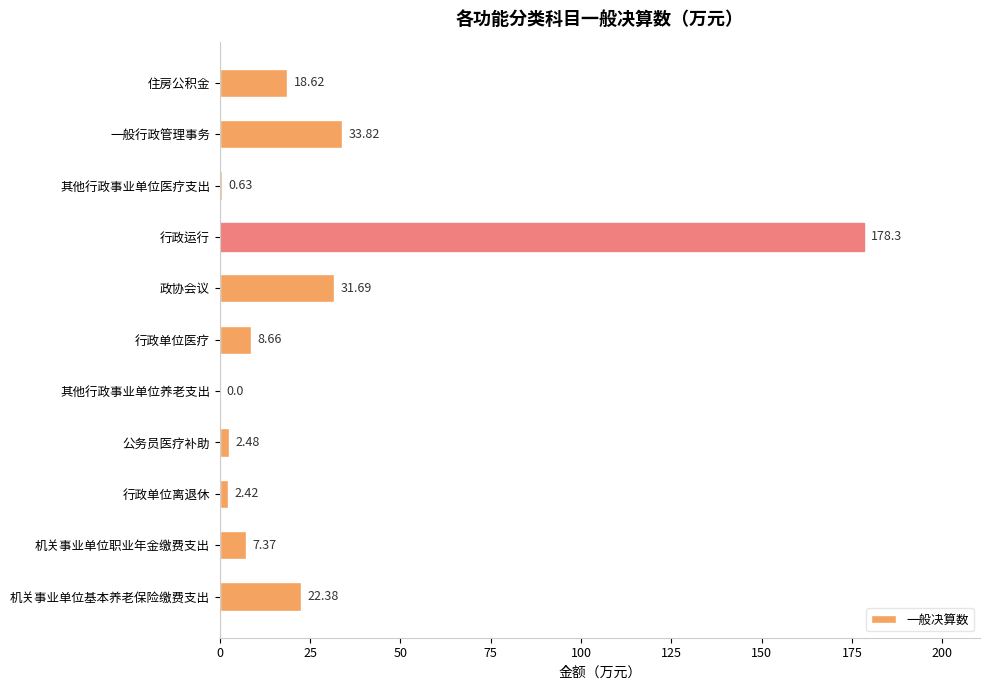

At which label is the value closest to 89?

一般行政管理事务